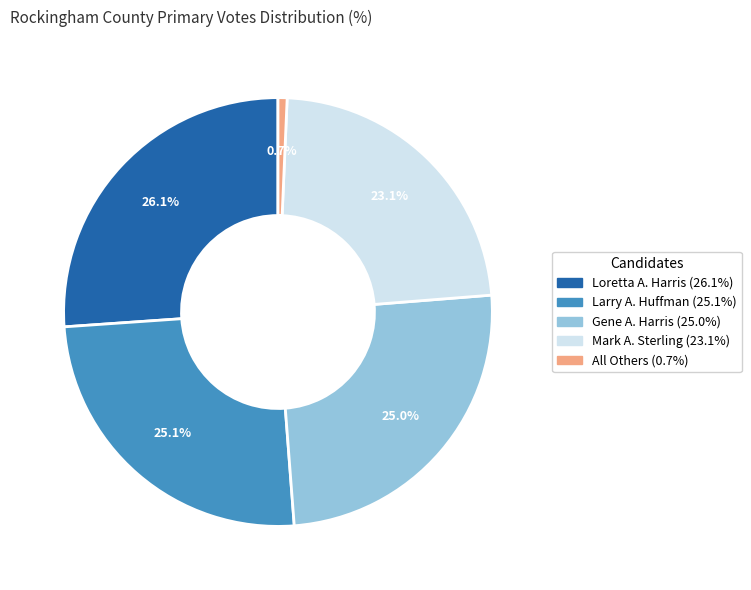

To the nearest percent, what is the combined percentage of Larry A. Huffman and Gene A. Harris?

50%